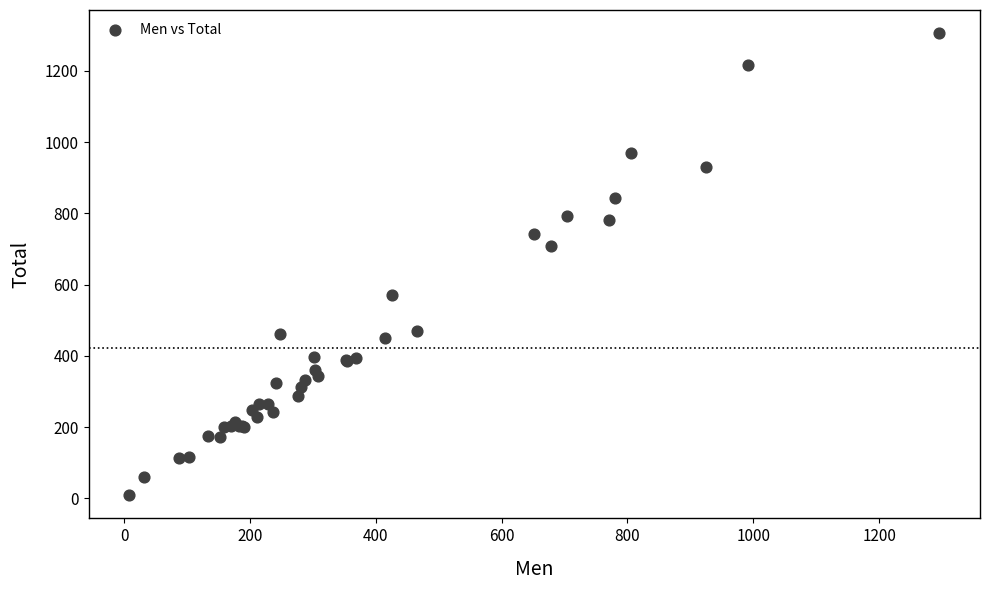

What Y value in the scatter plot is closest to 657?

708